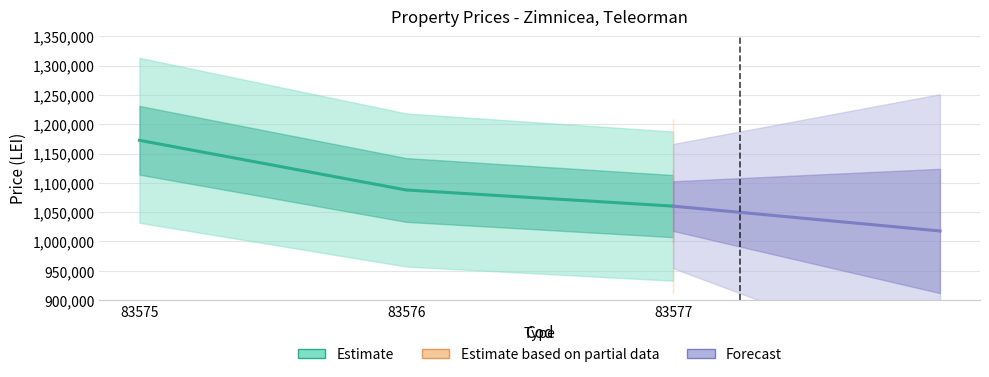

The value of Estimate at 83577 is 1060276.8. True or false?

True